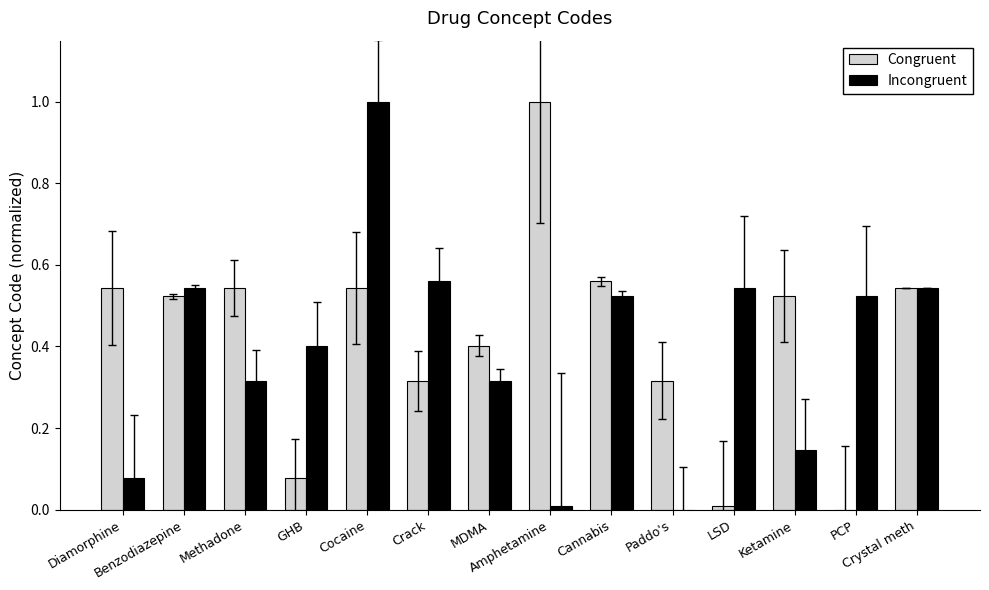

What is the sum of all Congruent values?

5.9